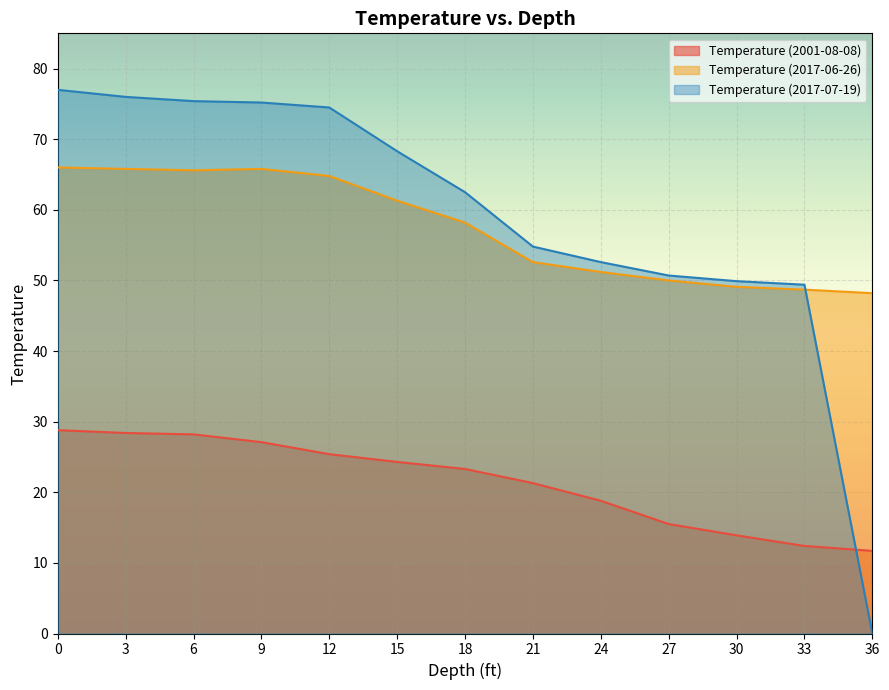

What is the sum of all Temperature (2017-06-26) values?

747.3